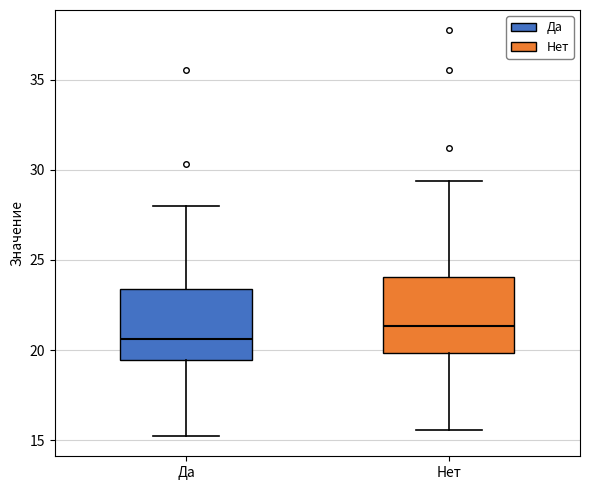

Reading left to right, read every box against the y-axis: the position of its median line, the range the box covers, and the ends of its whiskers. The values are not printed on the chart, so give them approximately, as read against the axis.

Да: median 20.5, box 19.5 to 23.5, whiskers 15.0 to 28.0
Нет: median 21.5, box 20.0 to 24.0, whiskers 15.5 to 29.5